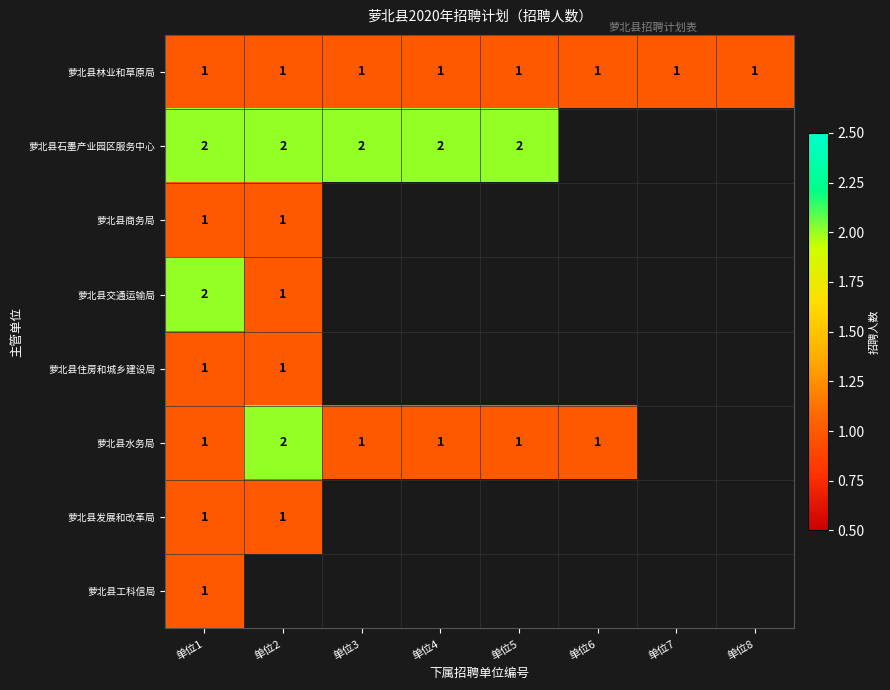

Is the value of 萝北县石墨产业园区服务中心 at 单位5 greater than the value of 萝北县林业和草原局 at 单位6?

Yes